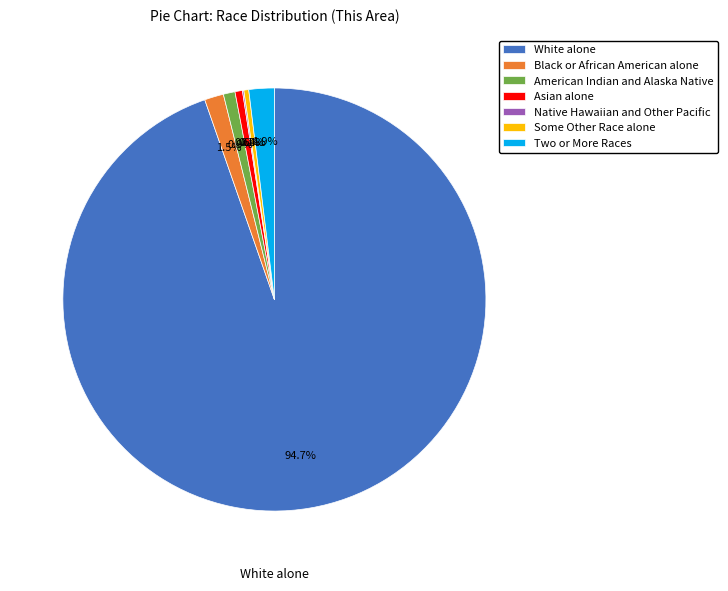

Approximately how many times larger is the value at American Indian and Alaska Native compared to Asian alone?

1.6